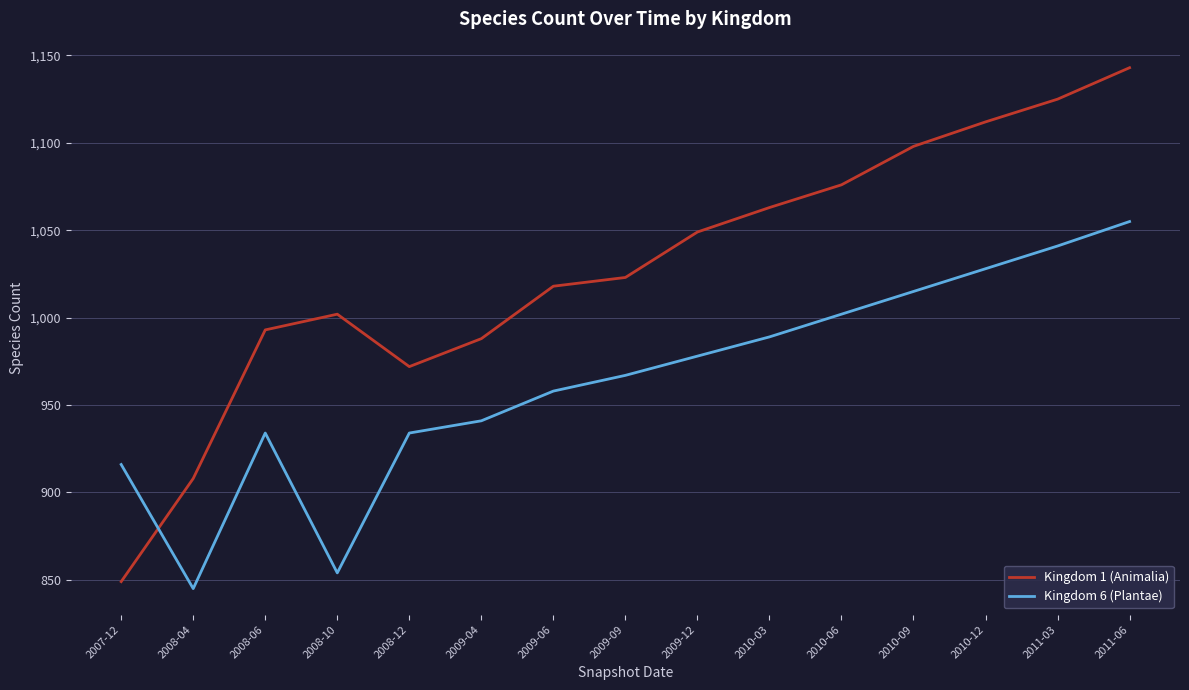

What is the total value across all series at 2008-12?

1906